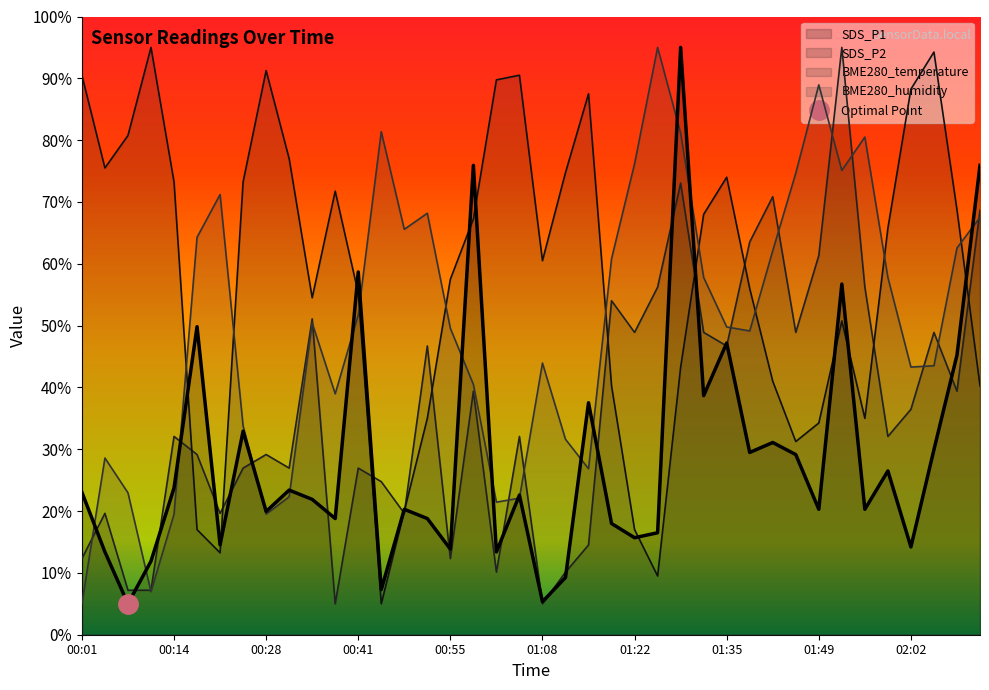

What is the spread (max minus min) of values at 00:08?

75.8